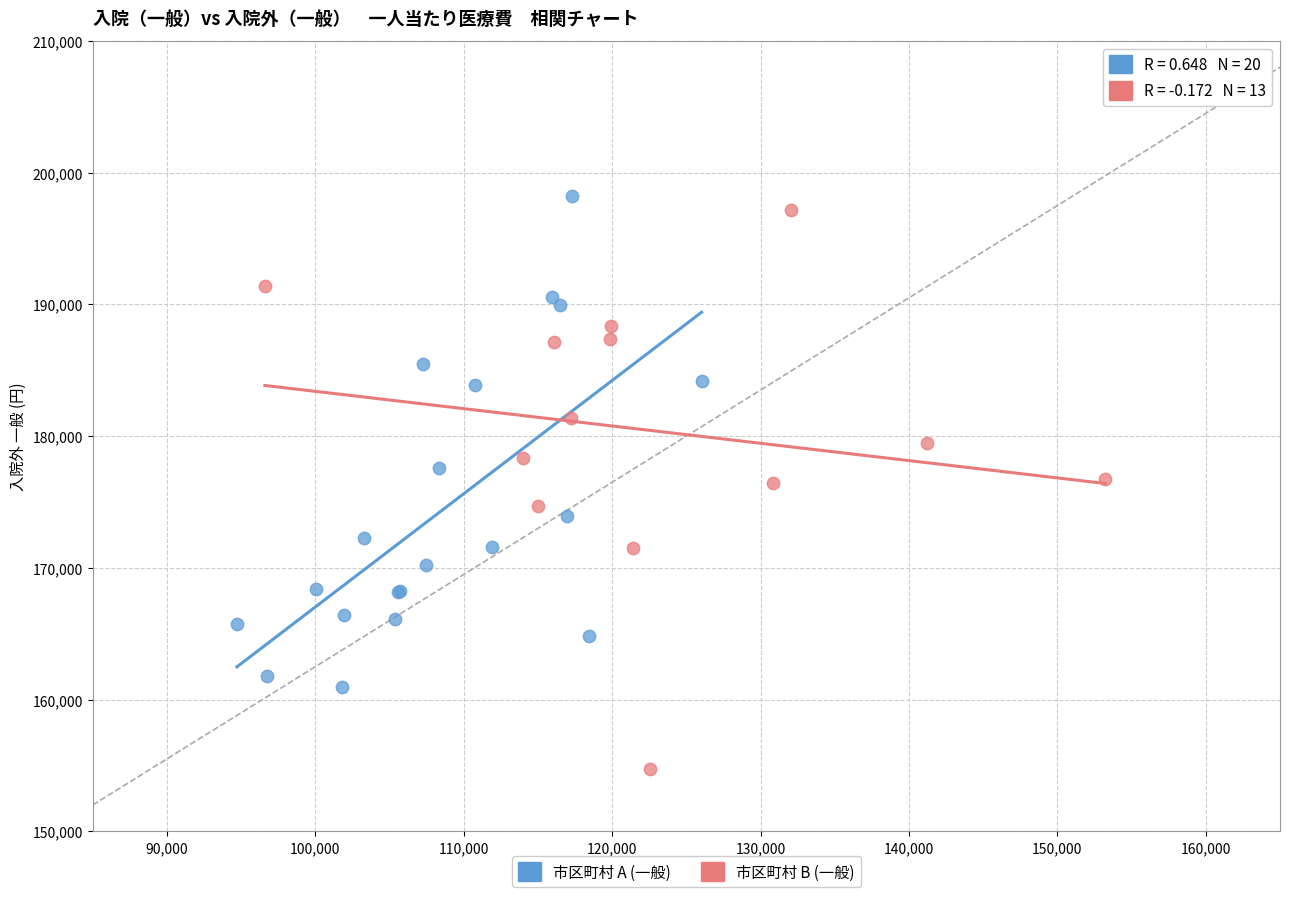

Which series reaches the minimum Y coordinate?

市区町村 B (一般)